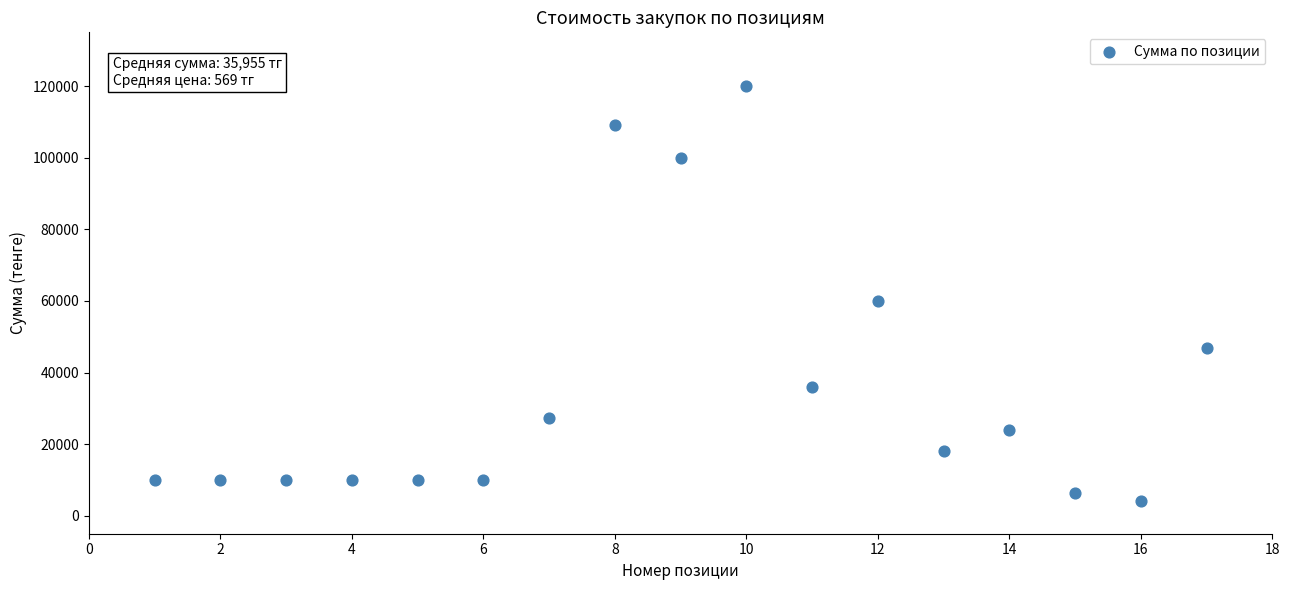

What is the range of Y values (max minus min)?

115800